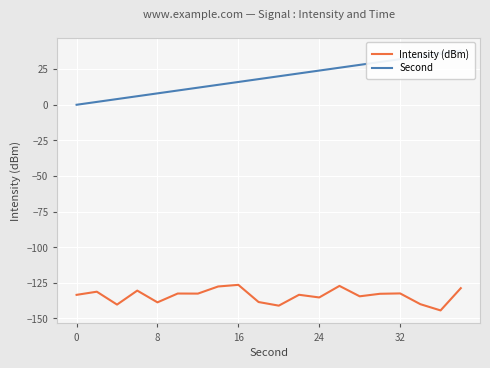

How many interior local valleys does the Intensity (dBm) series have?

7